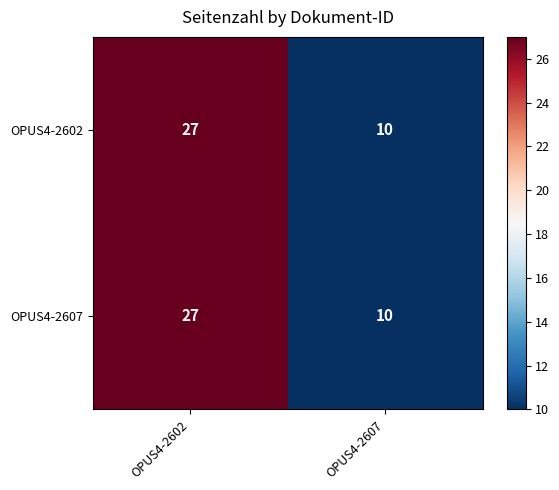

At how many categories does at least one series exceed 22?

1